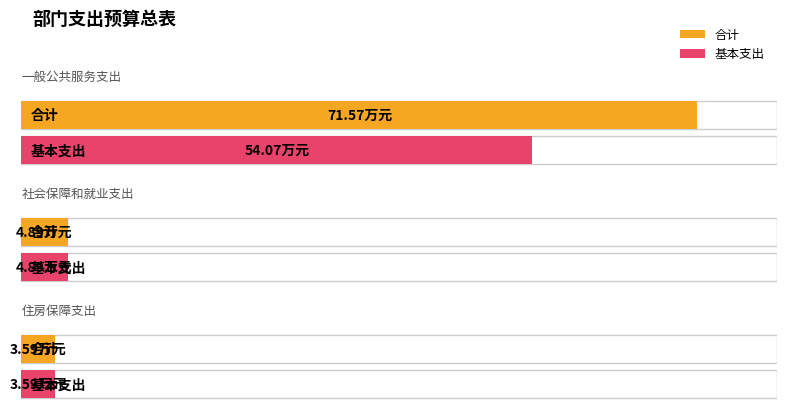

At which category is the sum across all series the highest?

一般公共服务支出